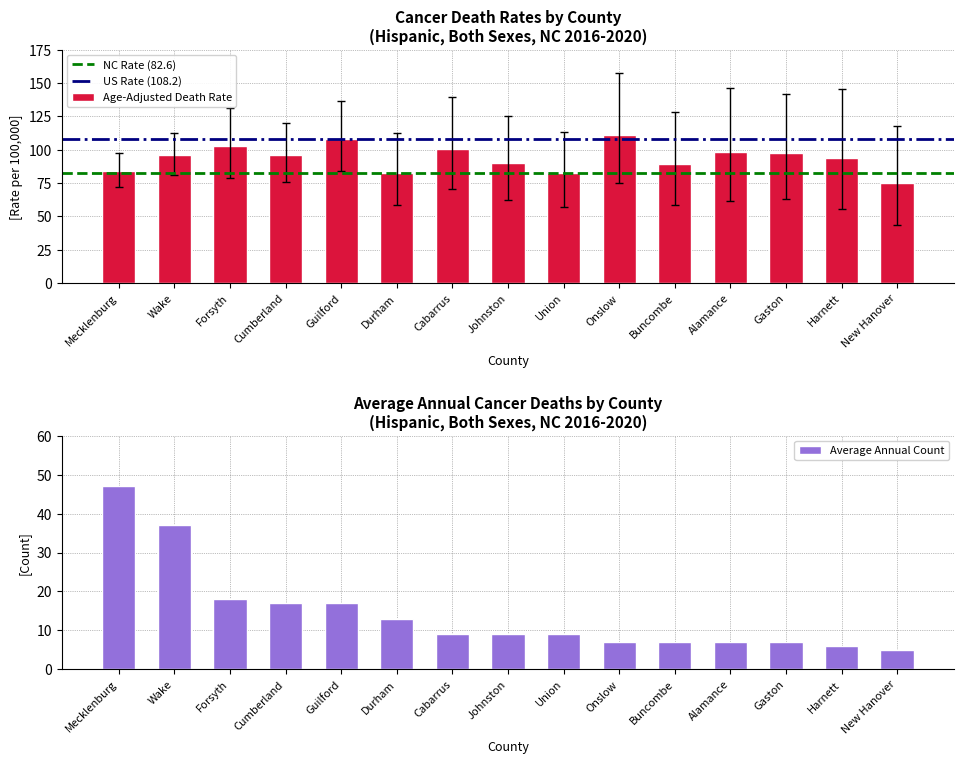

Reading right to left, what are all the values shown in this chart?

New Hanover=75.1	Harnett=93.9	Gaston=97.7	Alamance=98.5	Buncombe=89.2	Onslow=111.2	Union=82.3	Johnston=90.4	Cabarrus=100.9	Durham=82.7	Guilford=108.2	Cumberland=96.2	Forsyth=102.9	Wake=95.9	Mecklenburg=84.3